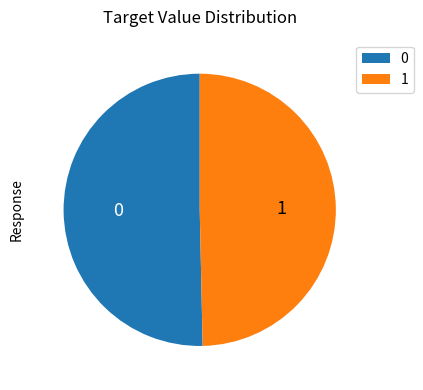

Does any single category account for the majority?

Yes